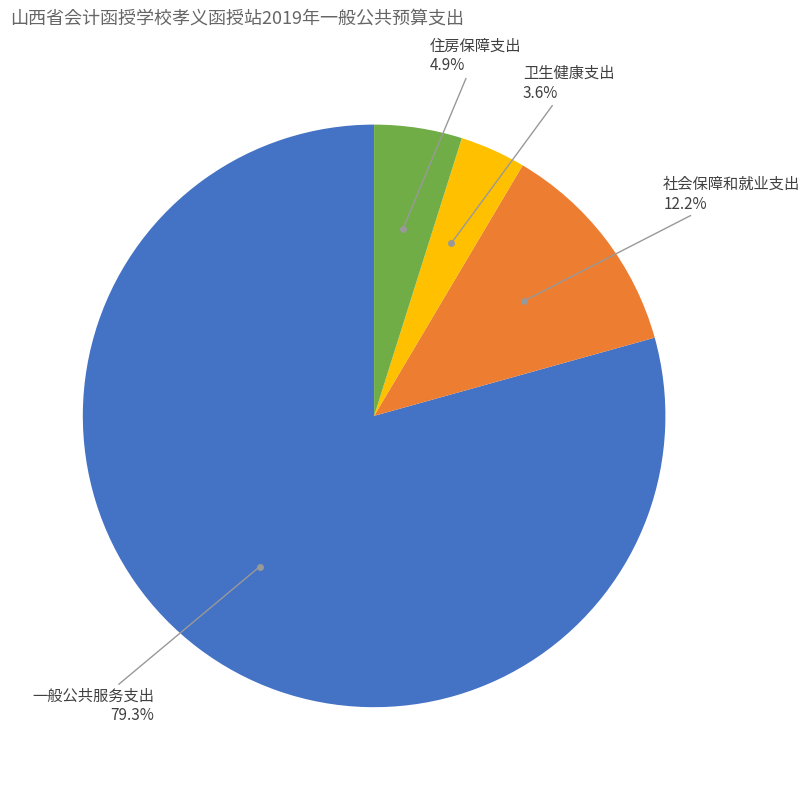

Is there a majority slice in this chart?

Yes